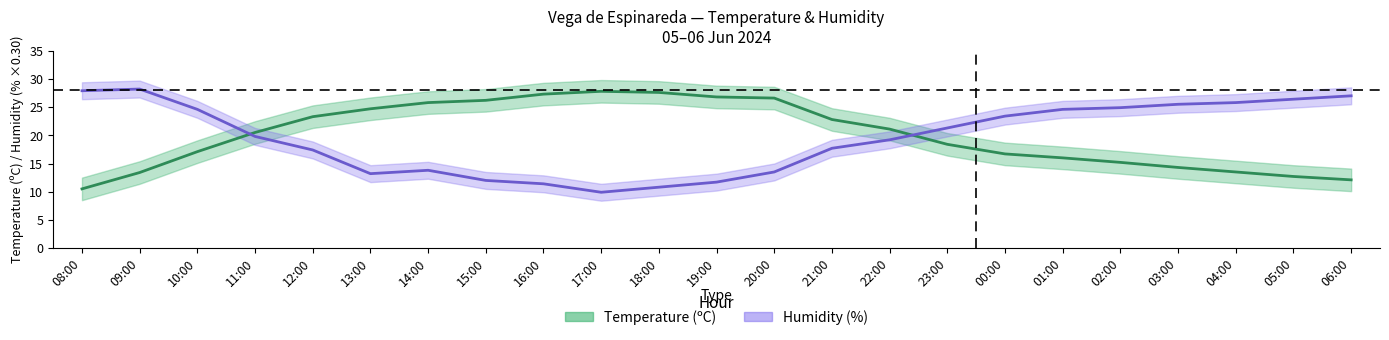

How many distinct data groups are displayed?

2